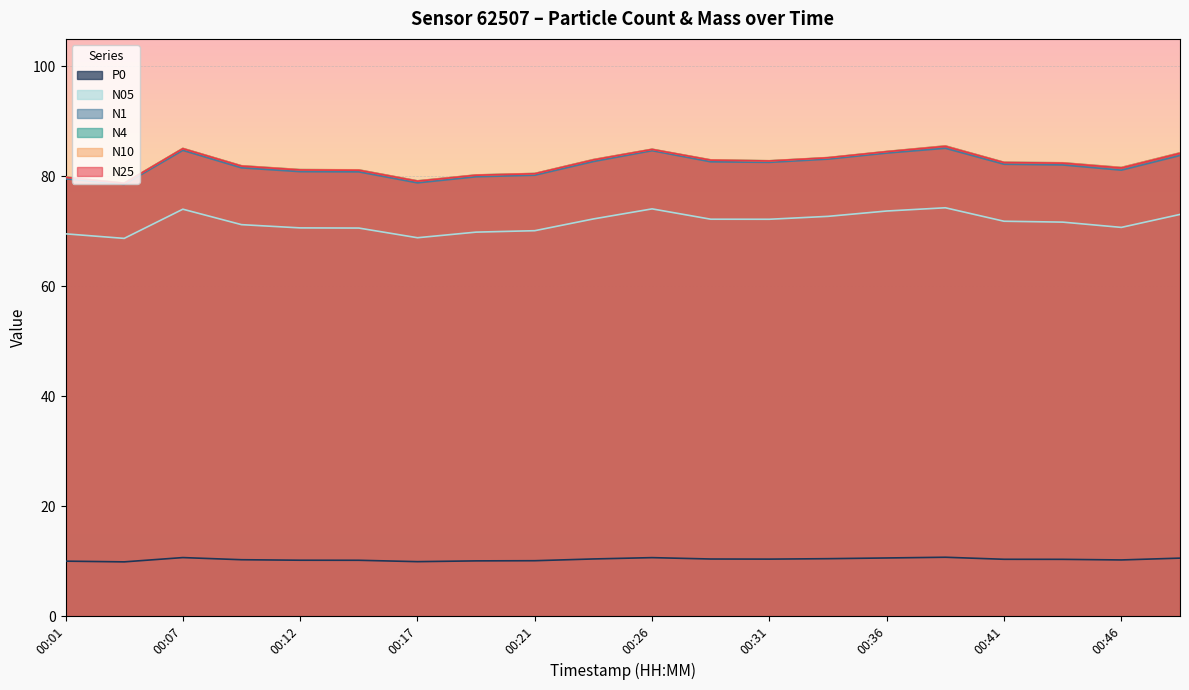

True or false: N05 and N10 intersect in this chart.

False